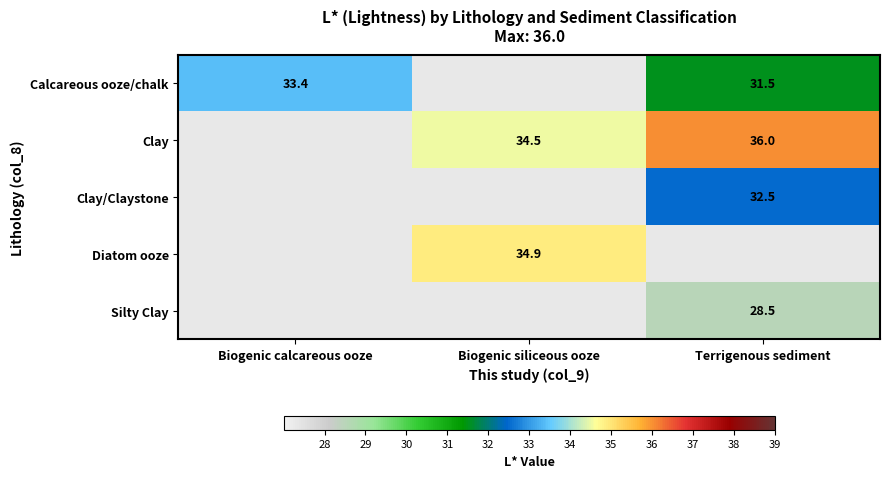

The value of Silty Clay at Terrigenous sediment is 51.2. True or false?

False